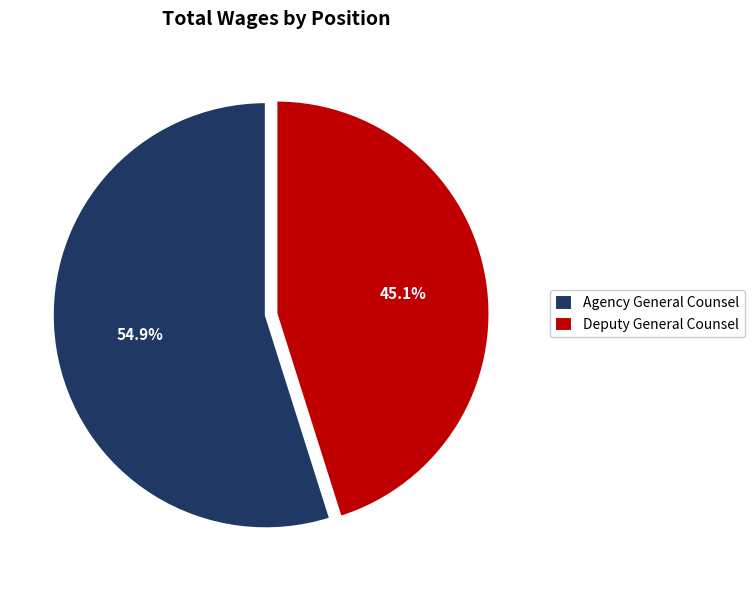

What is the largest slice in the pie chart?

Agency General Counsel